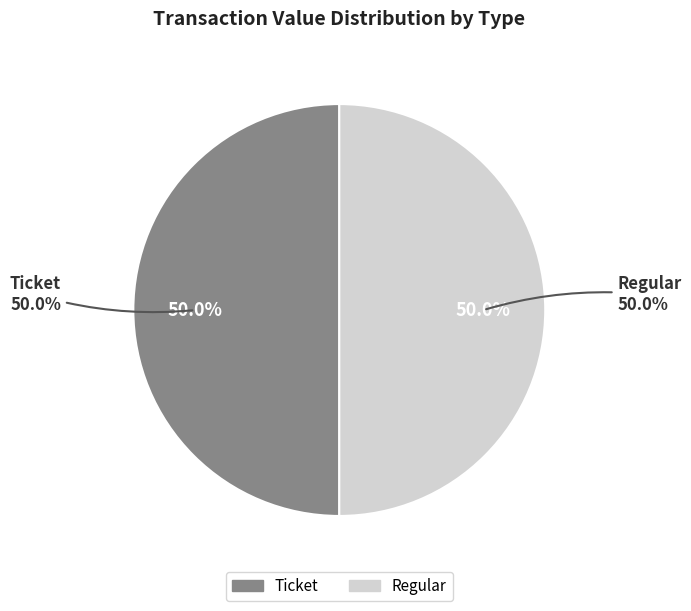

Count the number of slices in the pie.

2